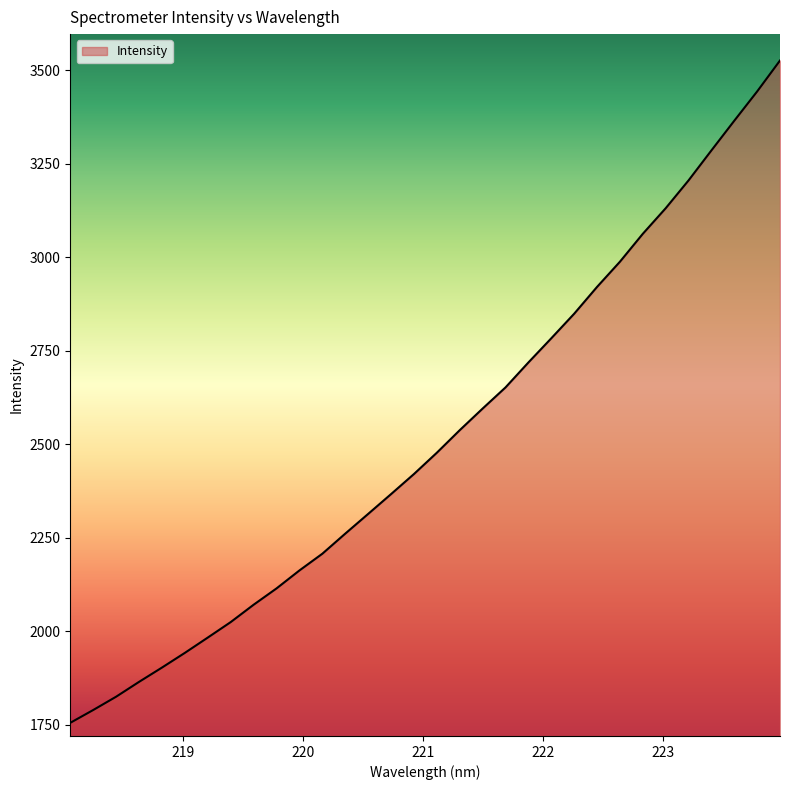

What is the difference between the maximum and minimum values?

1769.7